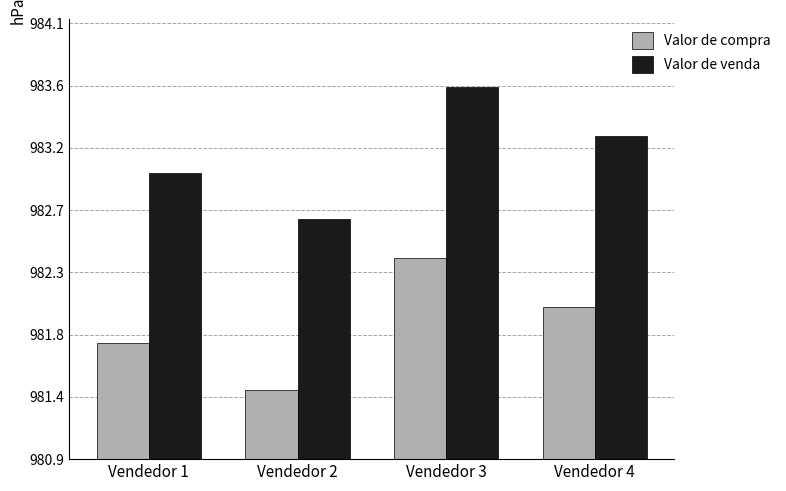

Rank the series by their maximum value, from lowest to highest.

Valor de compra, Valor de venda